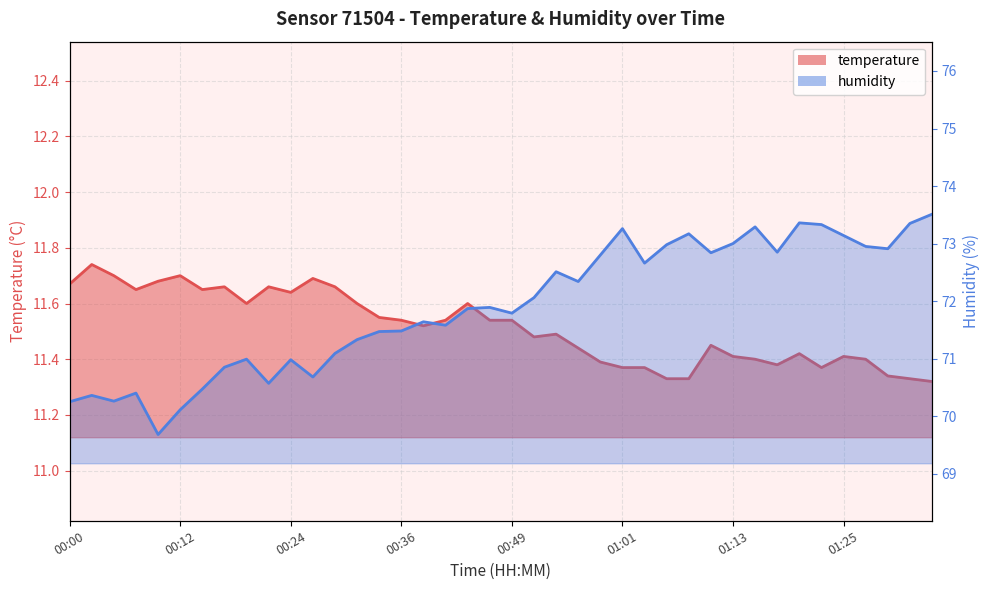

At which category does humidity reach its first local valley?

00:05